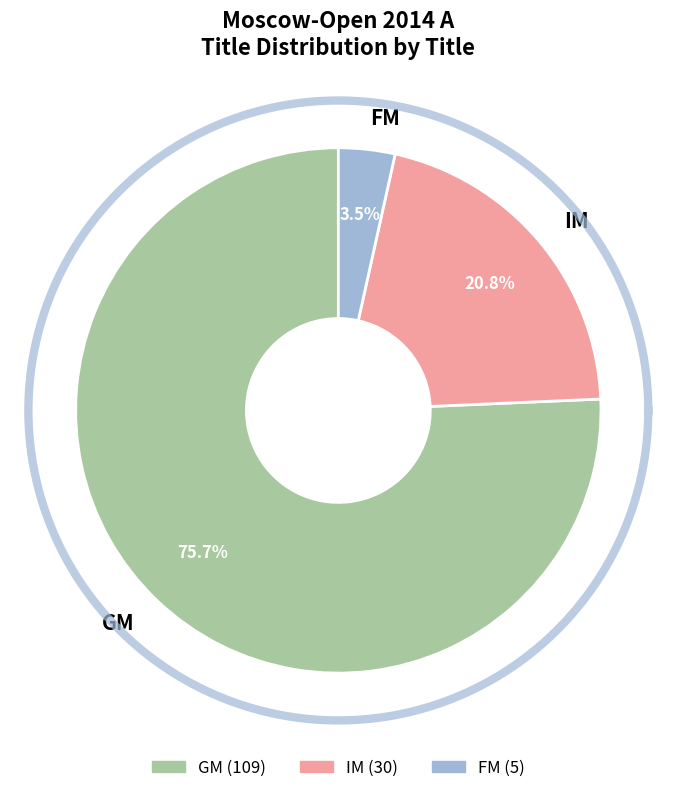

Which slice is the largest?

GM